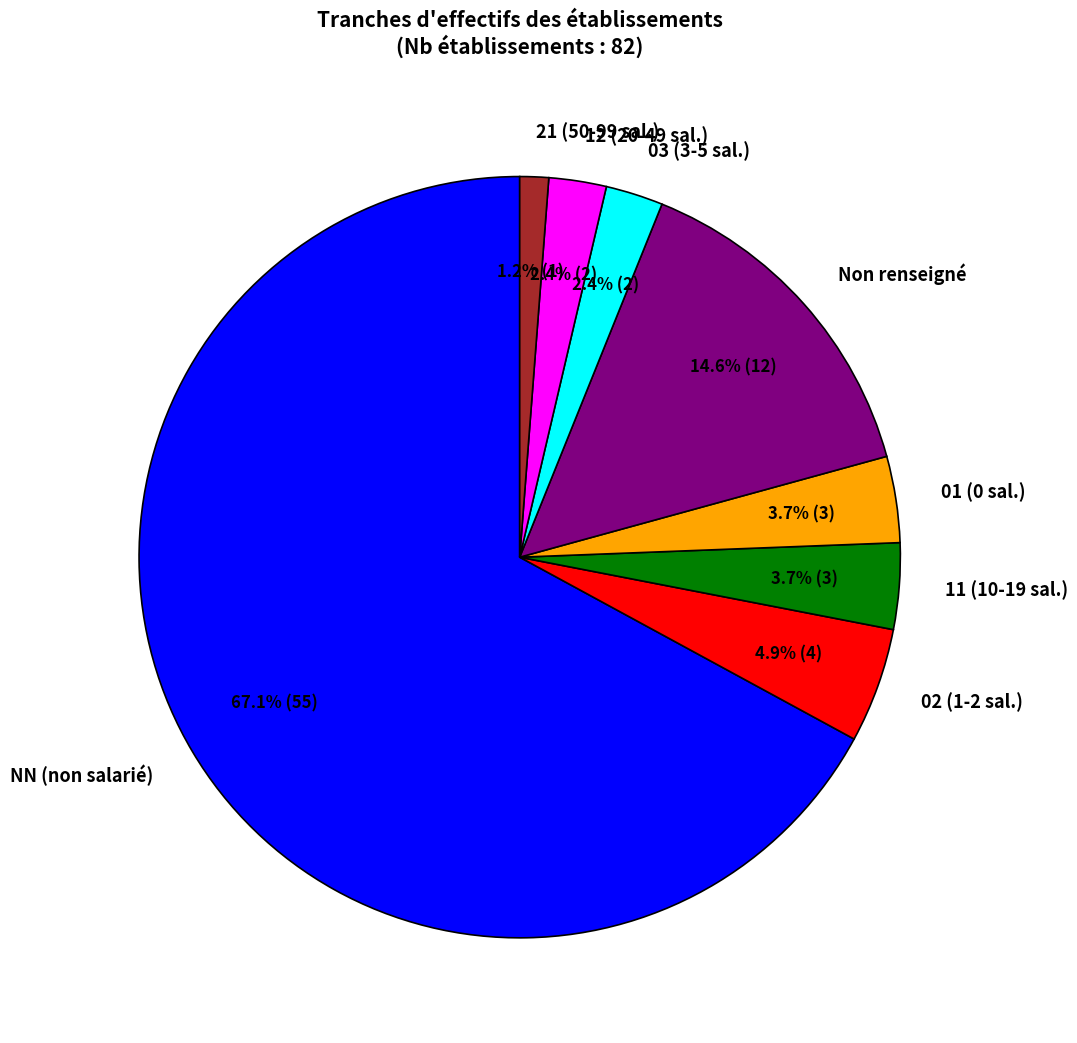

Which slice is the largest?

NN (non salarié)